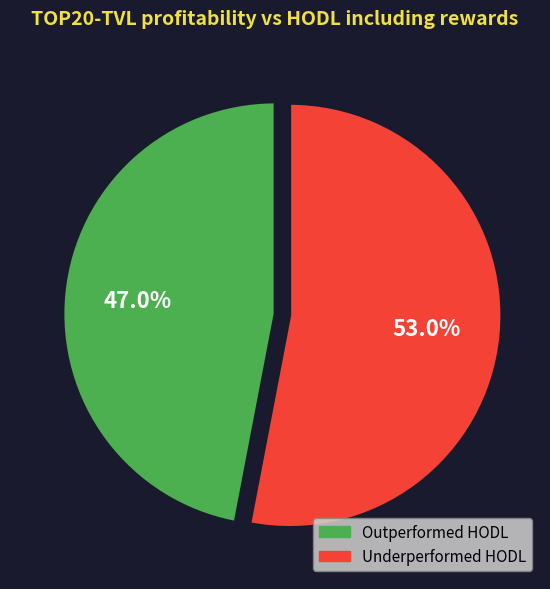

Does any single category account for the majority?

Yes